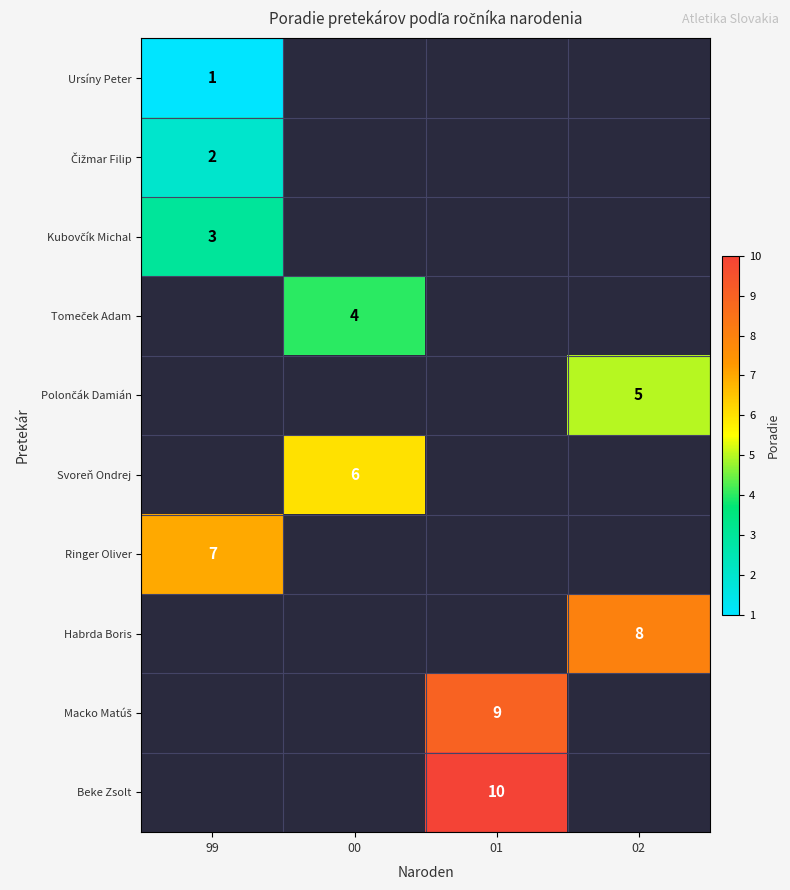

The value of Svoreň Ondrej at 00 is 6. True or false?

True